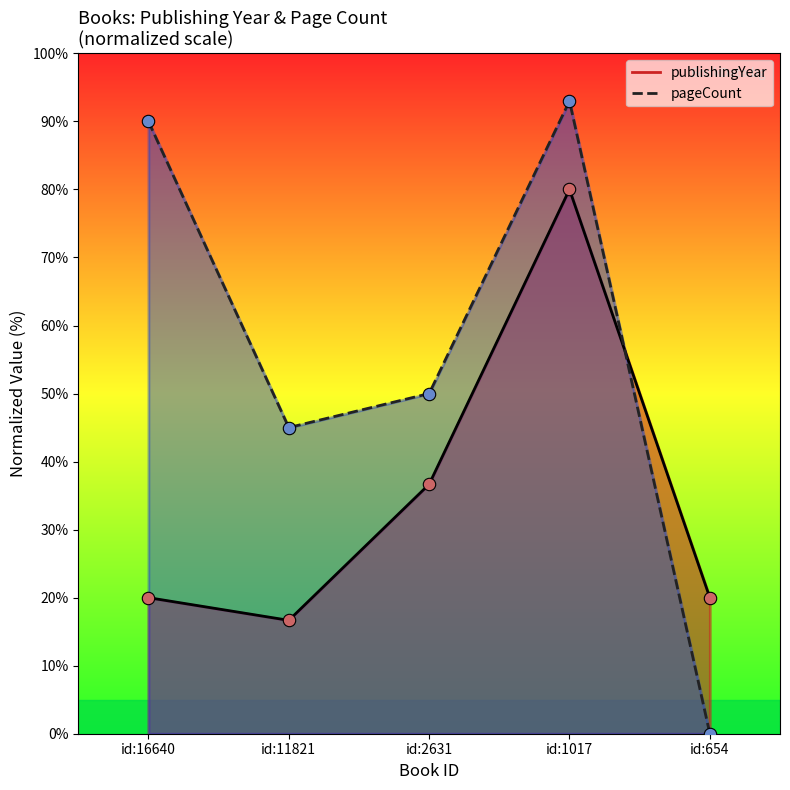

At which category is the sum across all series the highest?

id:1017